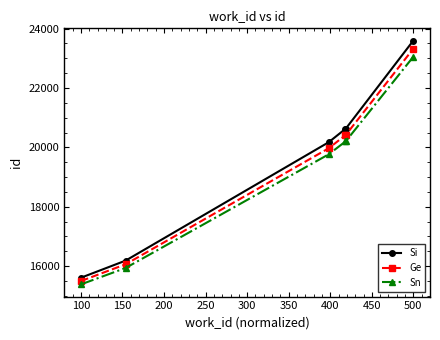

What is the highest value of the Si series?

23598.5